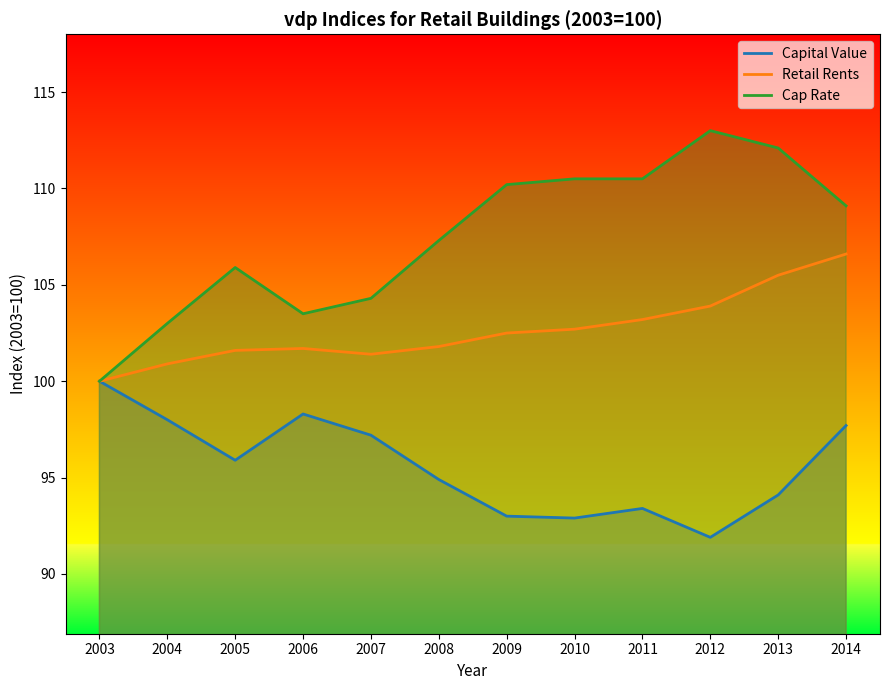

Read the Retail Rents value at 2009.

102.5